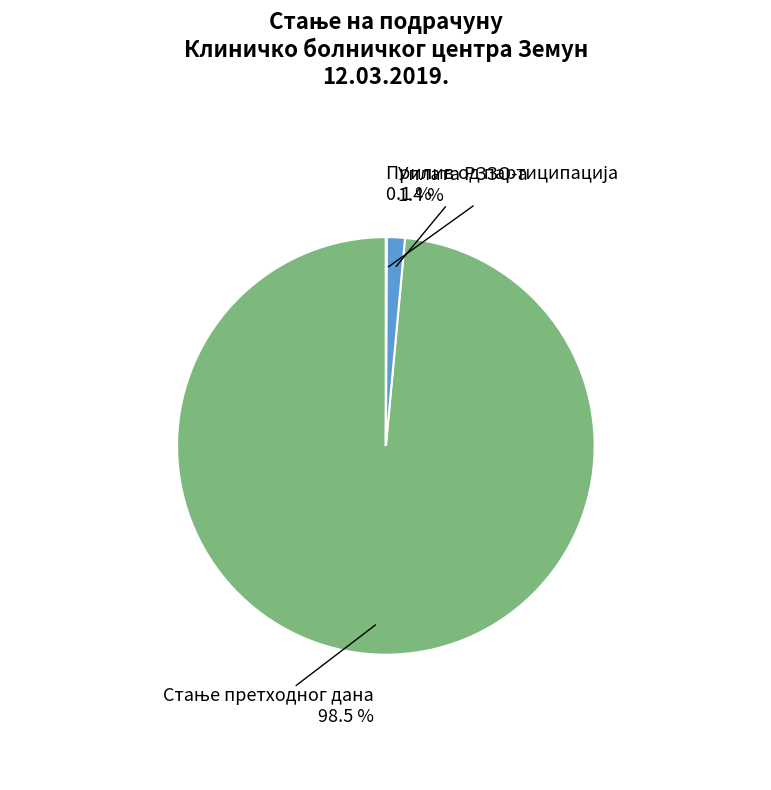

Is there any slice that represents more than half of the pie?

Yes